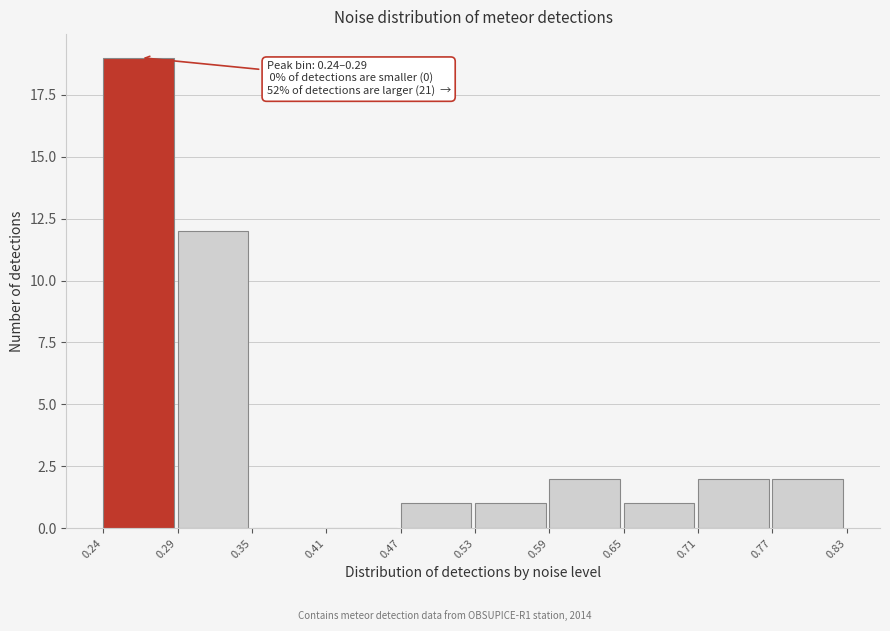

Over which range of the x-axis is the bar tallest?

0.24 to 0.29